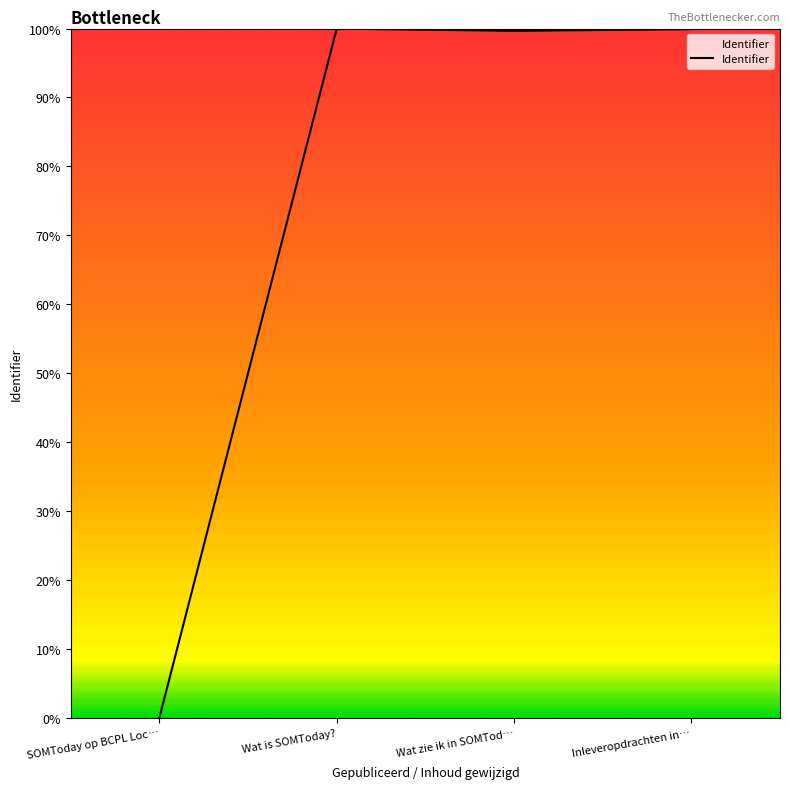

At which category does the data reach its first local valley?

Wat zie ik in SOMTod…